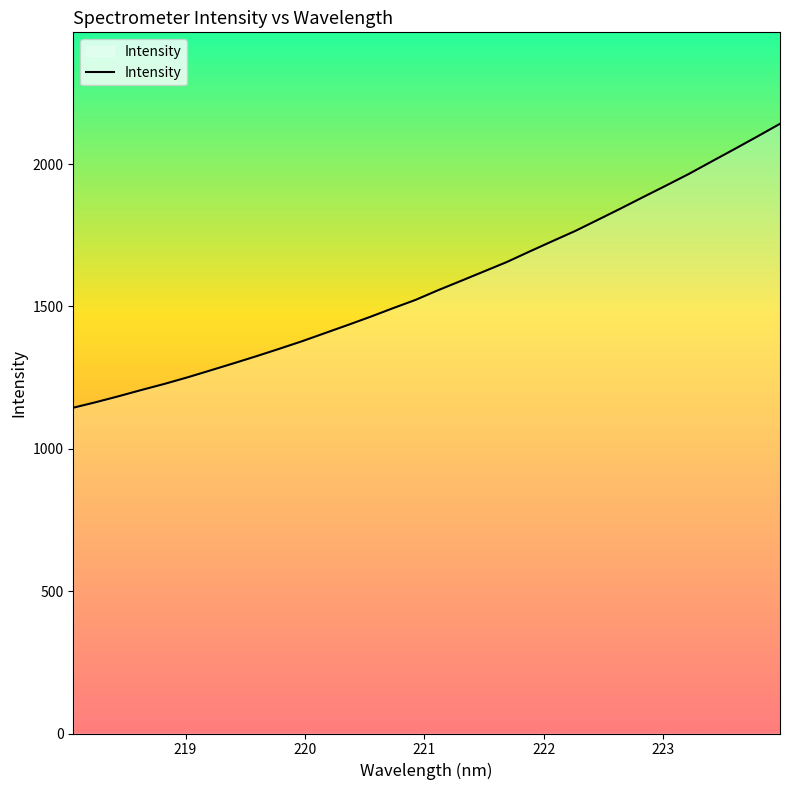

What is the maximum value shown in the chart?

2141.3